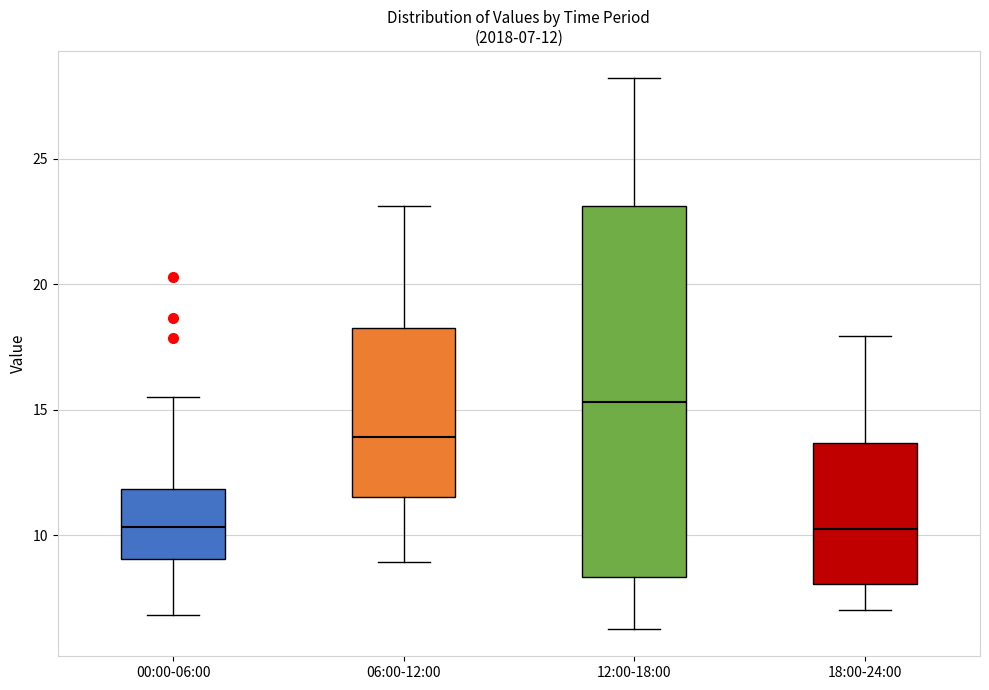

Which box is the tallest, from its lower edge to its upper edge?

12:00-18:00